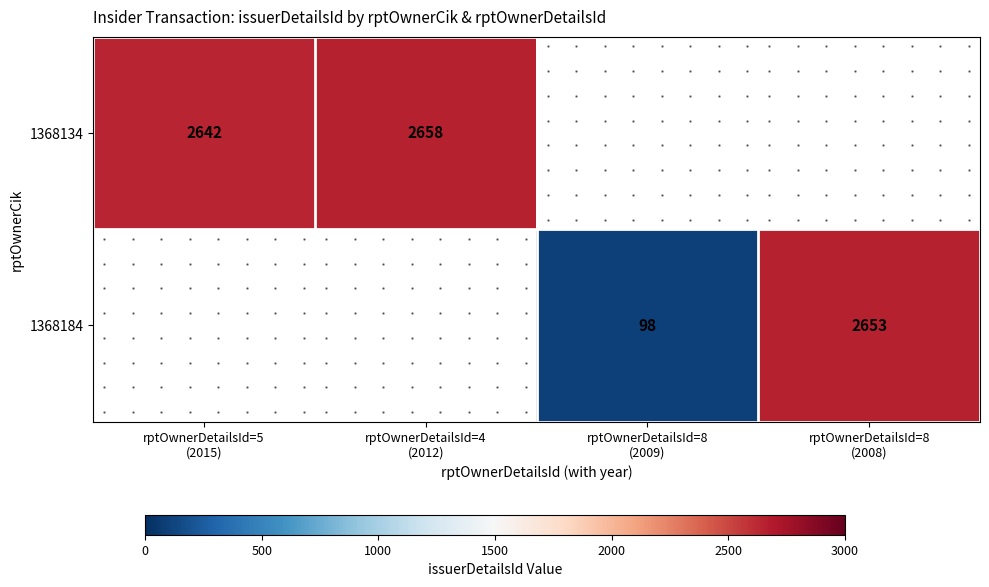

What value does the 1368184 series have at rptOwnerDetailsId=8 (2008)?

2653.0